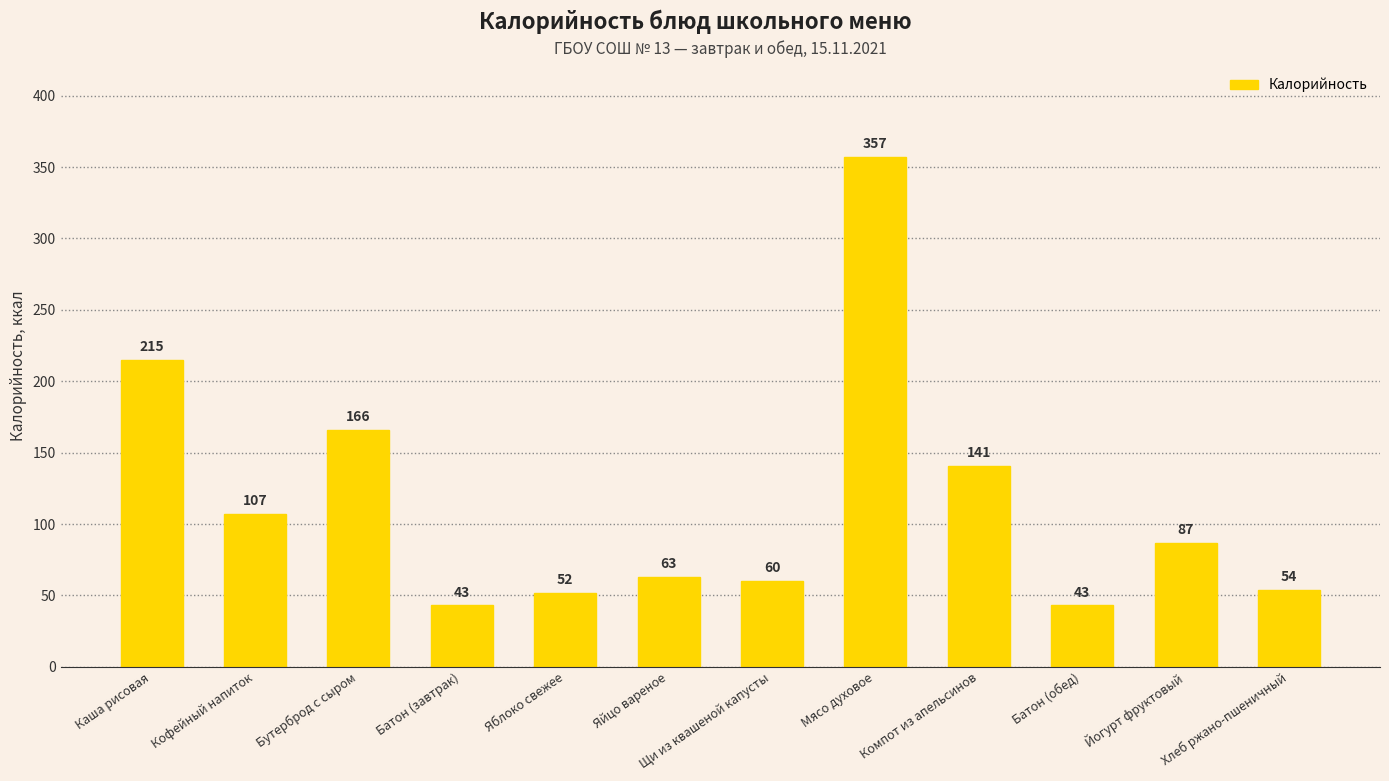

What is the greatest value displayed?

357